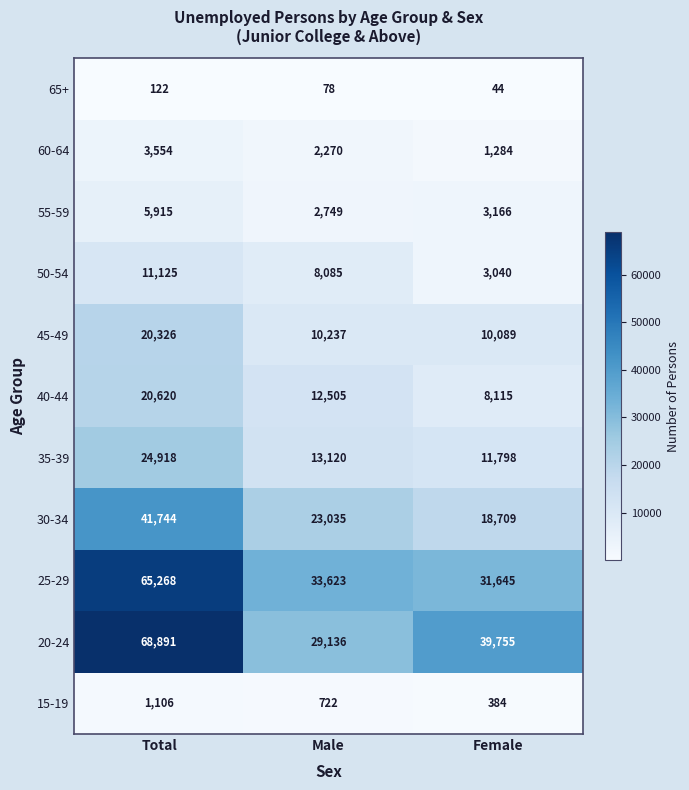

The 65+ series shows 17 at Female. True or false?

False